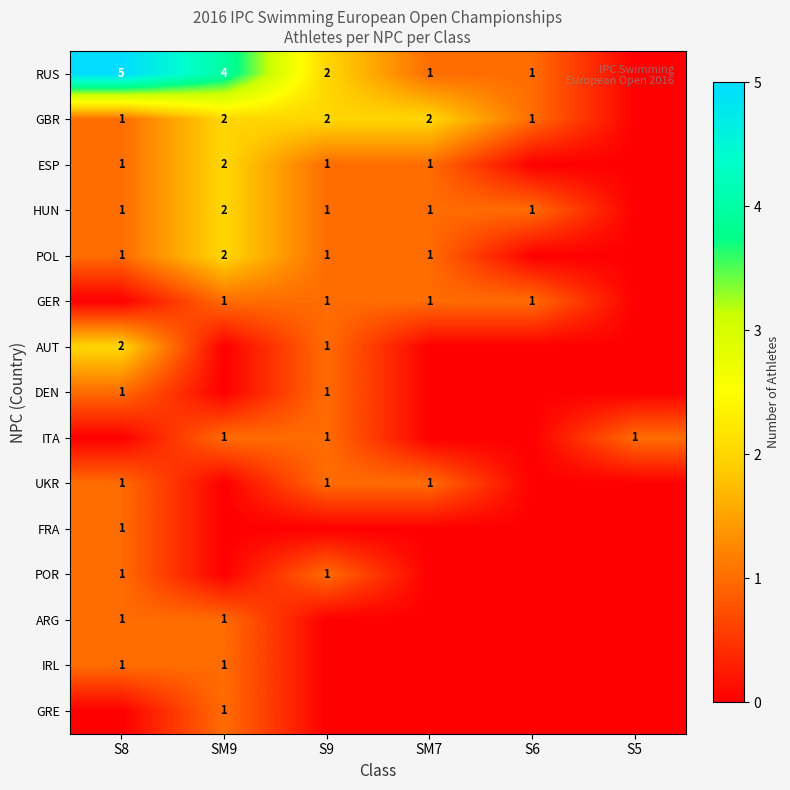

Between SM9 and S9, which is larger?

SM9